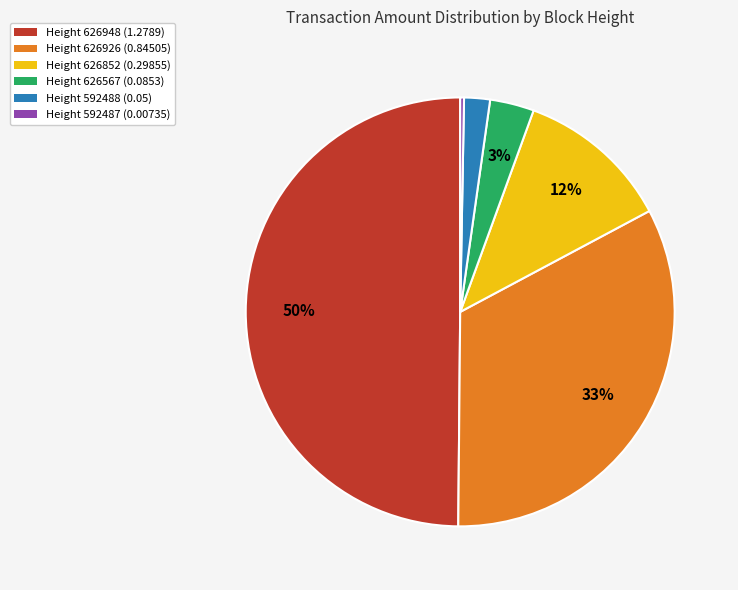

Which has a higher value, Height 592487 (0.00735) or Height 626926 (0.84505)?

Height 626926 (0.84505)